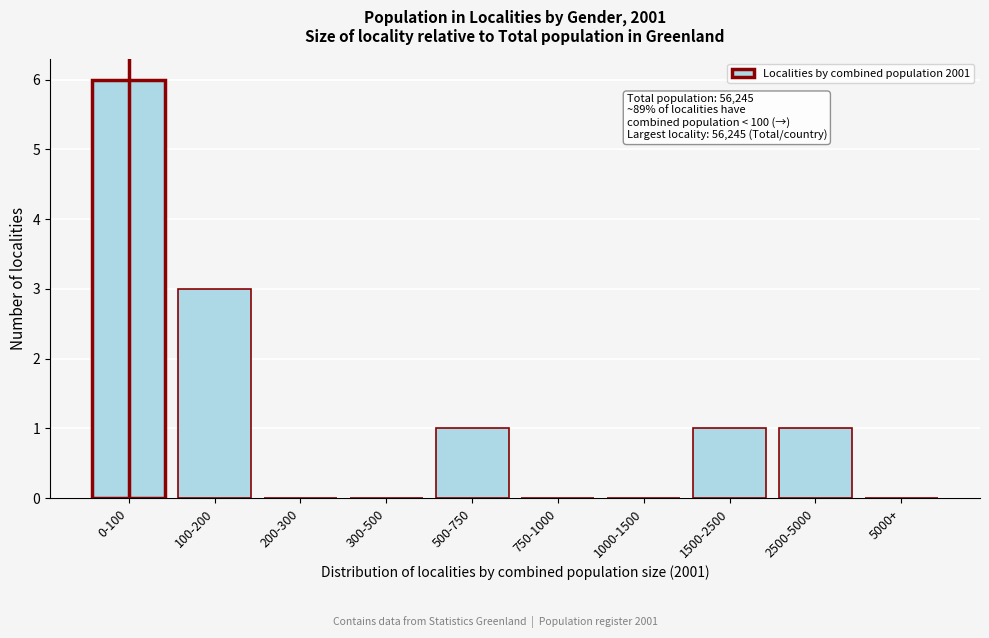

Reading left to right, extract all data points from this chart.

0-100=6	100-200=3	200-300=0	300-500=0	500-750=1	750-1000=0	1000-1500=0	1500-2500=1	2500-5000=1	5000+=0